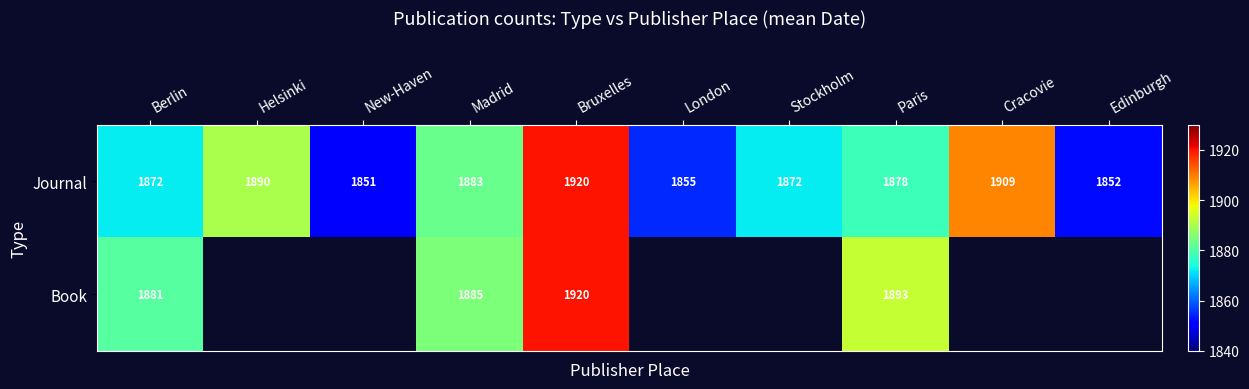

Is it true that Journal equals 2603.3 at New-Haven?

False